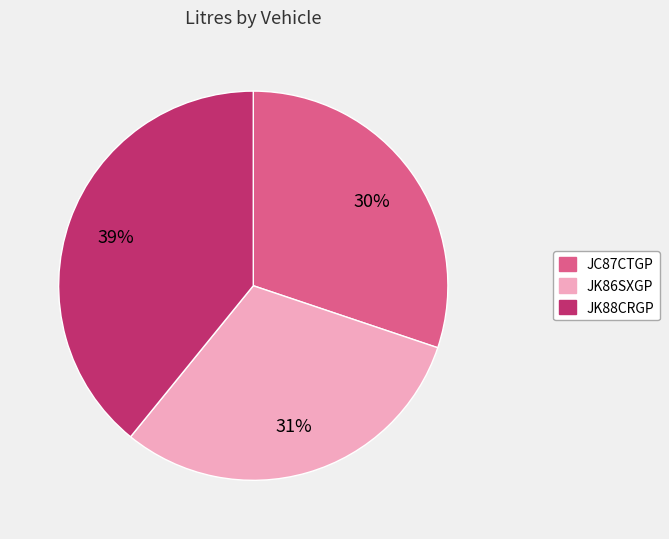

Which category has the biggest portion of the pie?

JK88CRGP